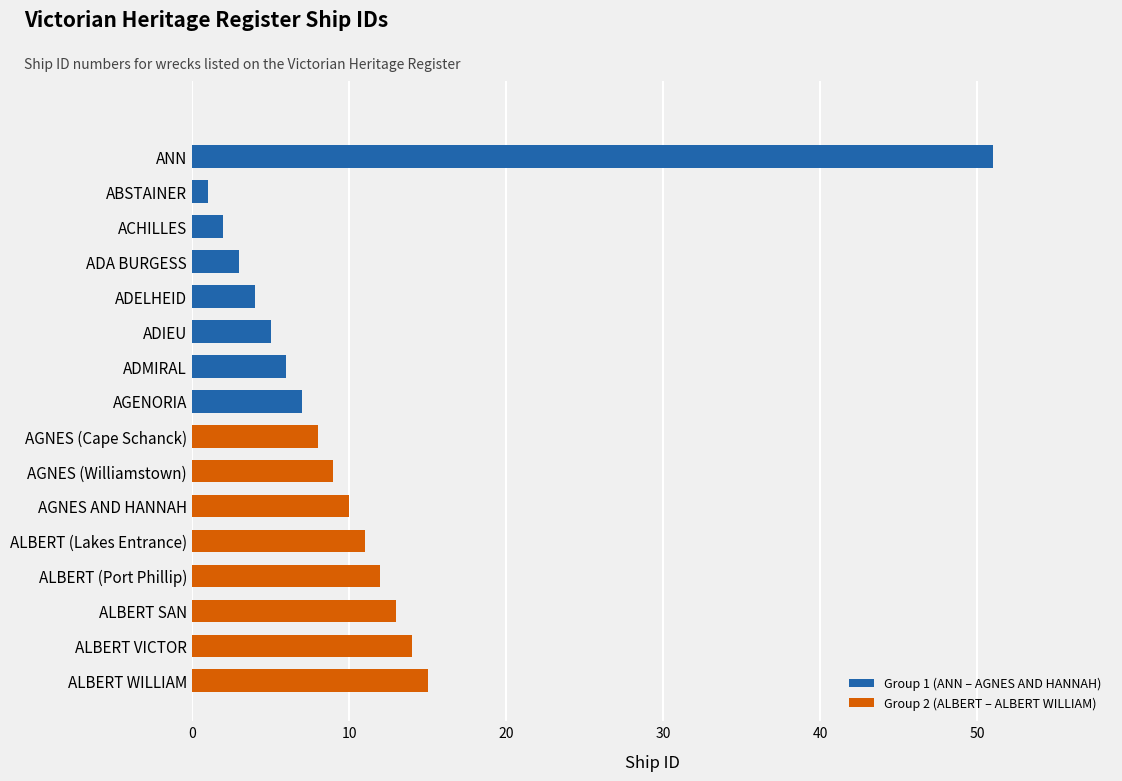

The value at ADELHEID is 4. True or false?

True